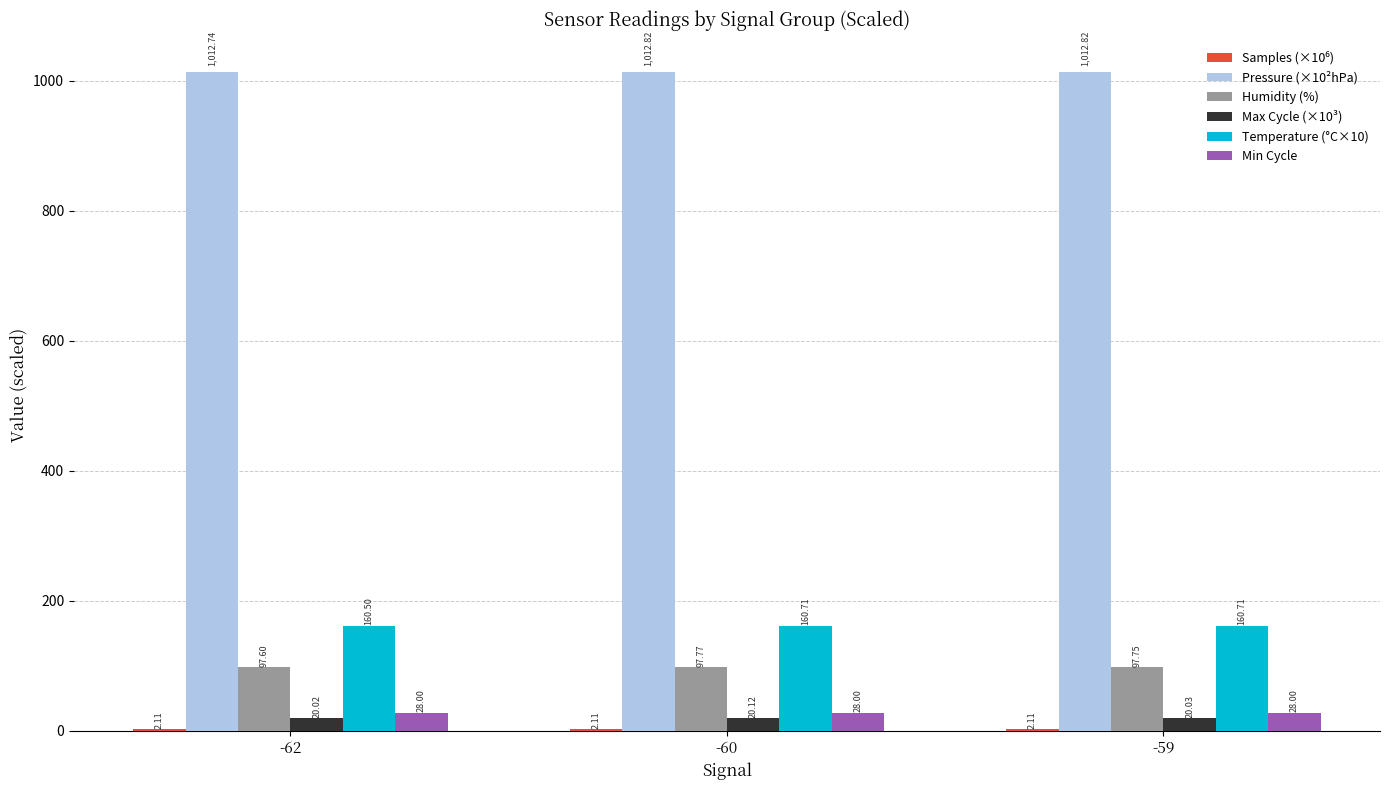

Which series has the largest total across all categories?

Pressure (×10²hPa)